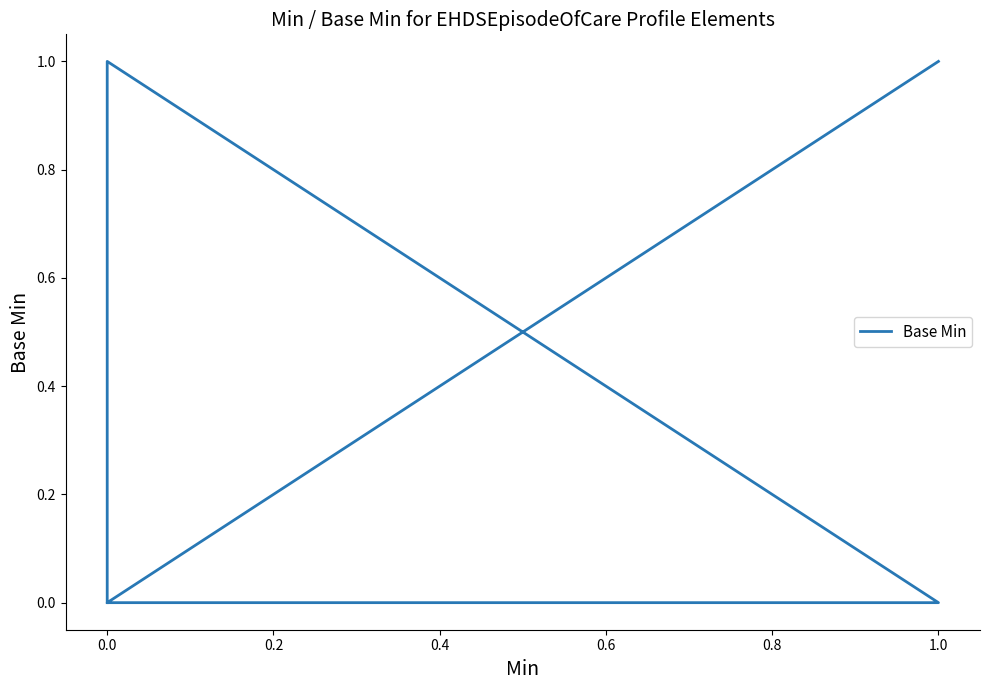

True or false: there are more than 1 points higher than both neighbors.

False